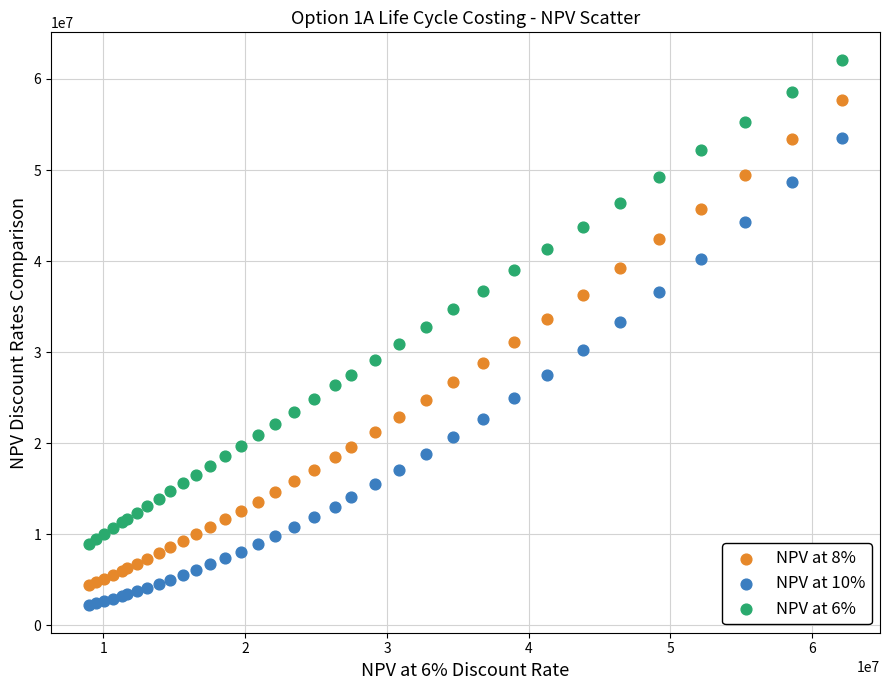

Which series has the widest spread of Y values?

NPV at 8%